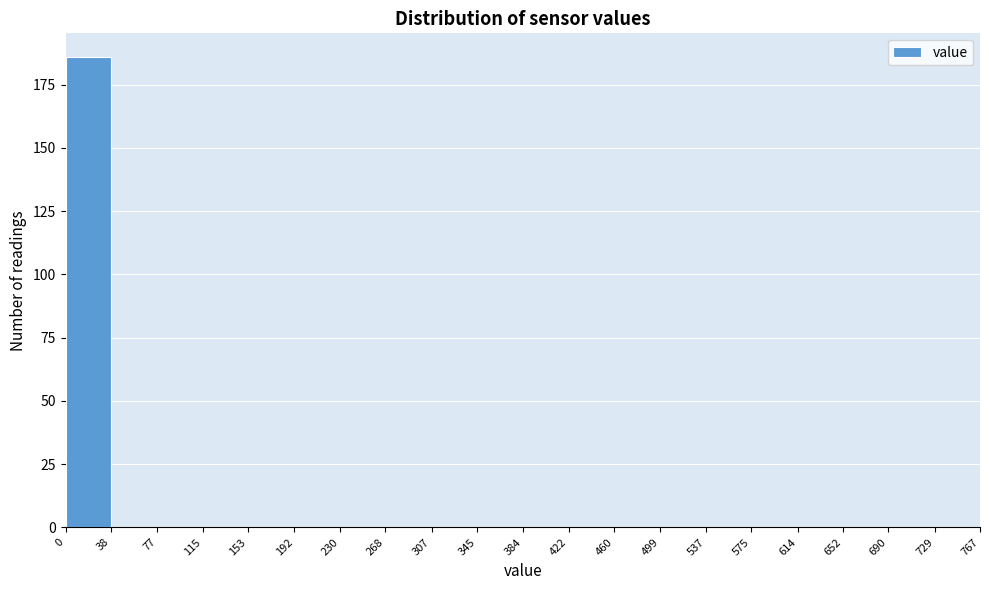

How tall is the bar that spans 0 to 38 on the x-axis? The values are not printed on the chart, so give them approximately, as read against the axis.

185